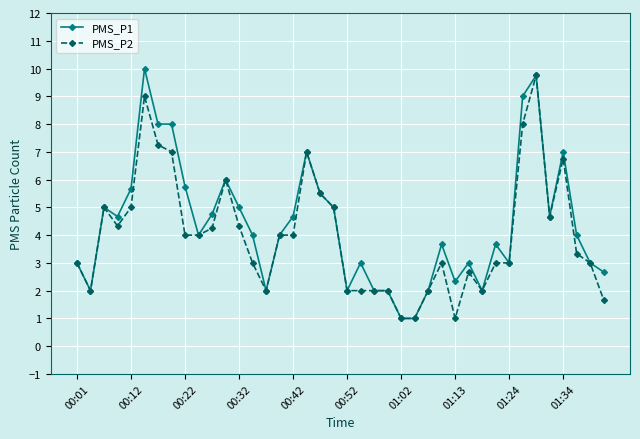

What is the maximum value for PMS_P2?

9.8